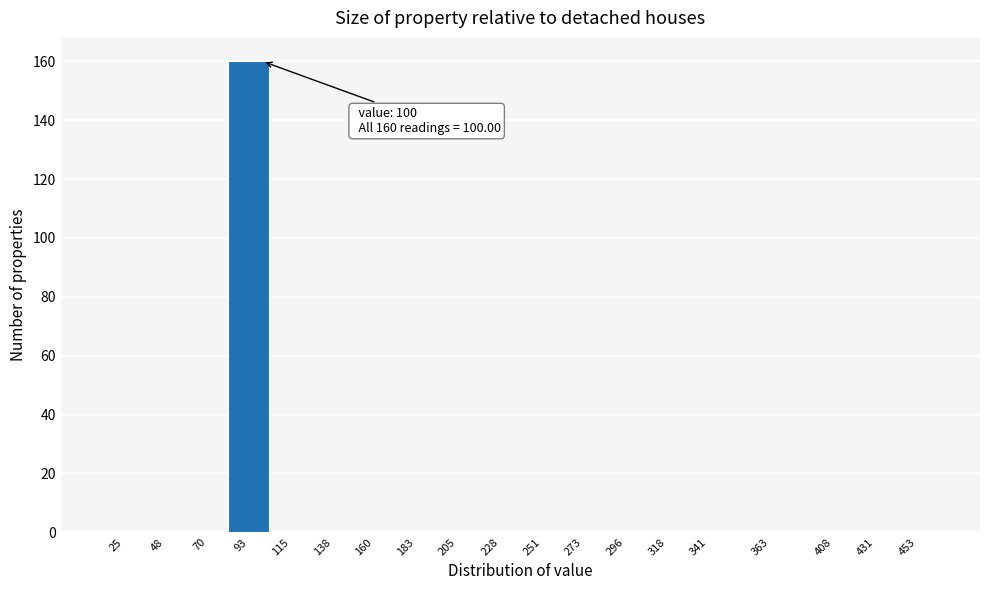

Reading left to right, what are all the values shown in this chart?

25=0	48=0	70=0	93=160	115=0	138=0	160=0	183=0	205=0	228=0	251=0	273=0	296=0	318=0	341=0	363=0	408=0	431=0	453=0